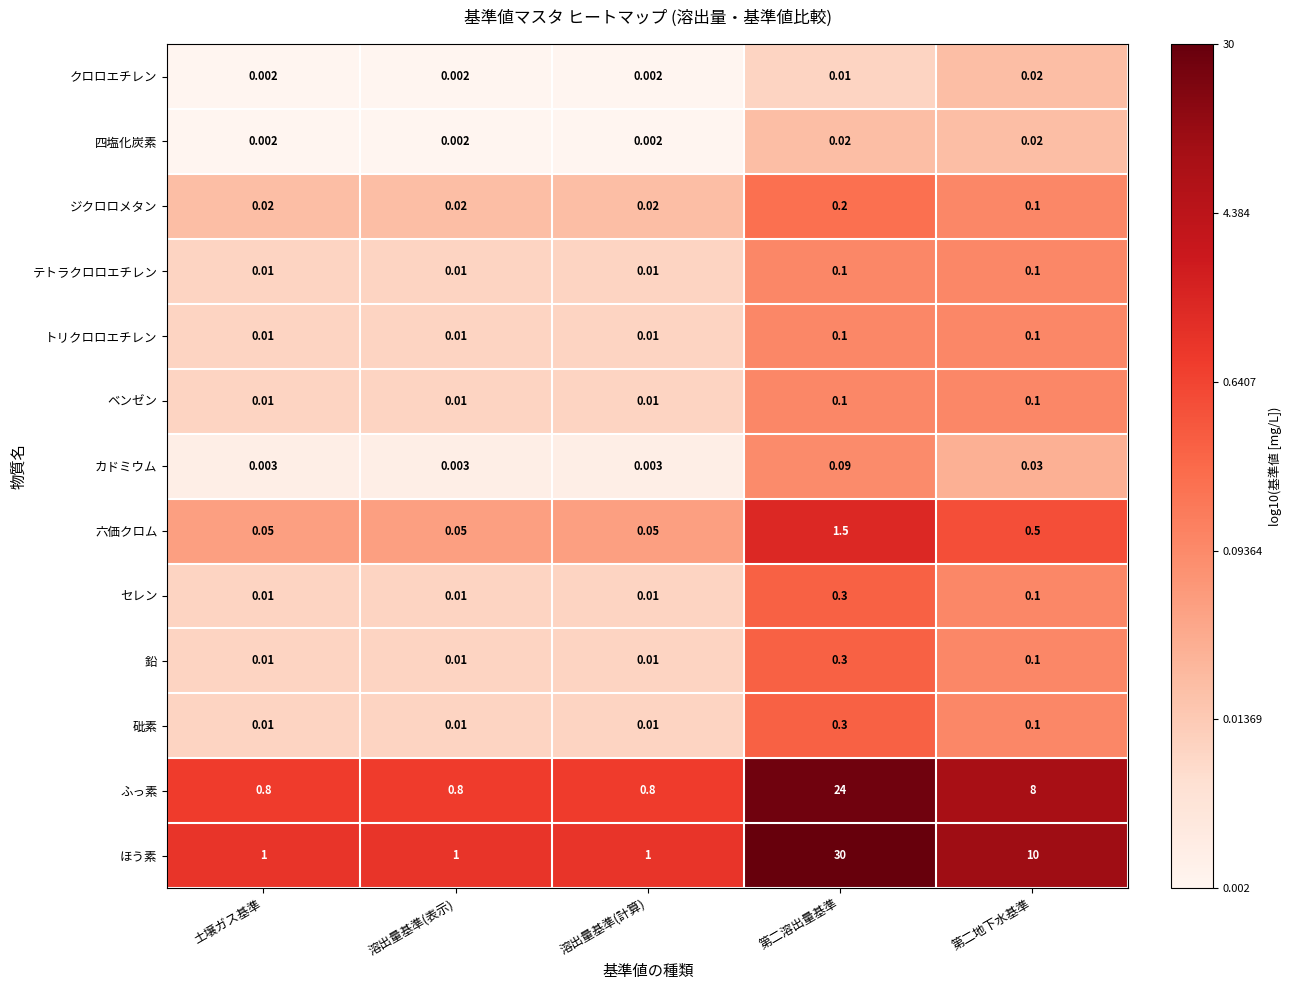

What is the difference between the highest and lowest values at 溶出量基準(計算)?

1.0